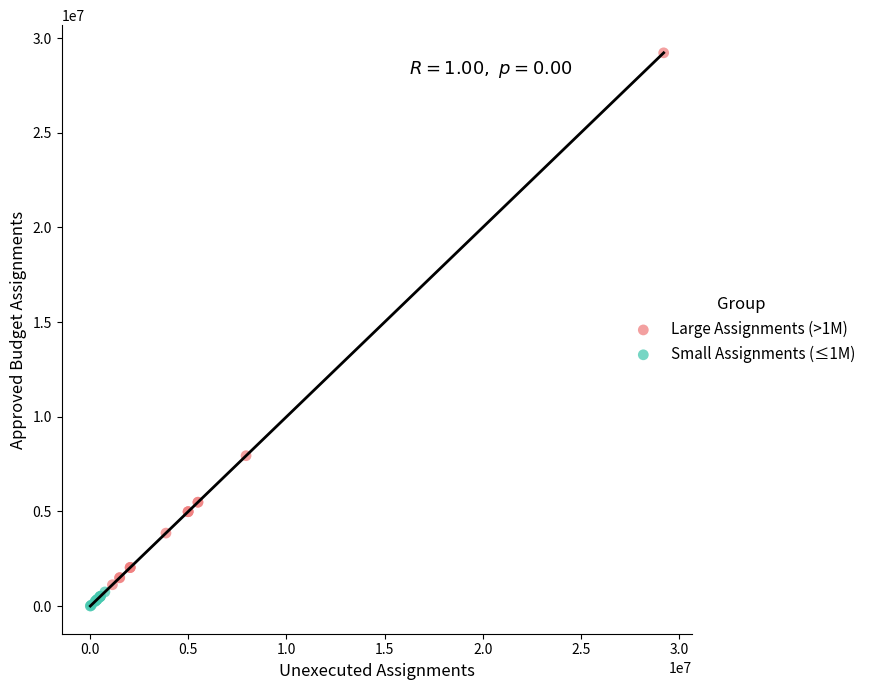

Which series reaches the minimum Y coordinate?

Small Assignments (≤1M)